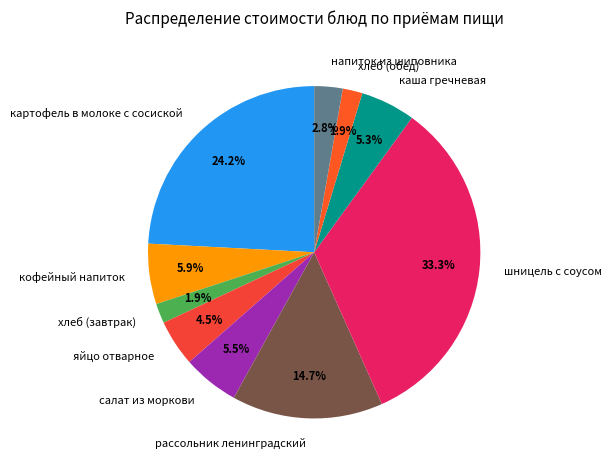

To the nearest percent, what is the difference between the largest and smallest slice percentages?

31%